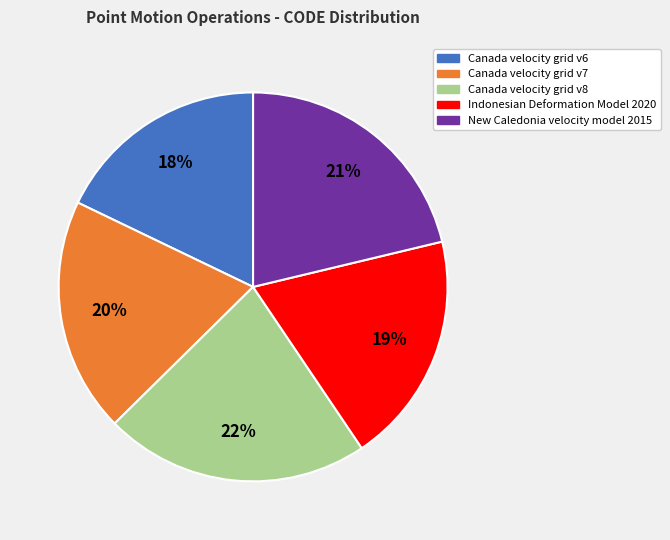

Is it true that Canada velocity grid v6 is 8% of the pie?

False